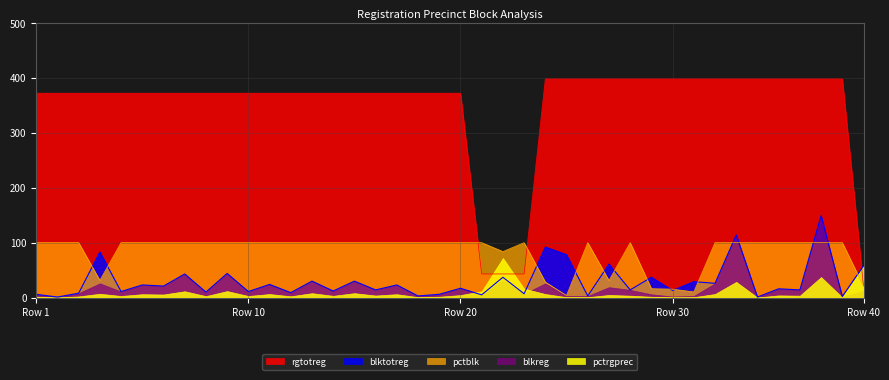

What is the minimum value for rgtotreg?

21.0